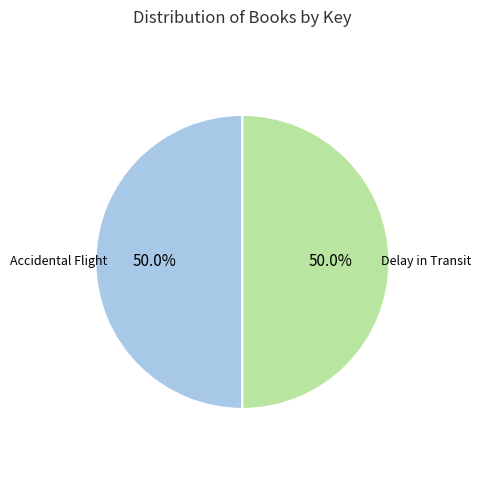

How many segments does this pie chart have?

2